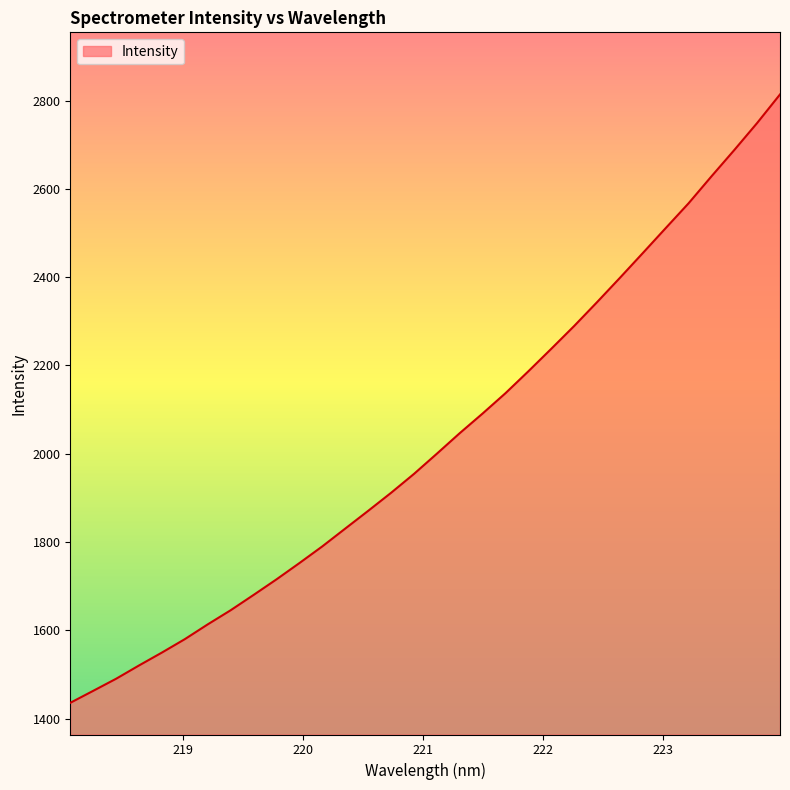

How many lines are shown in the chart?

1